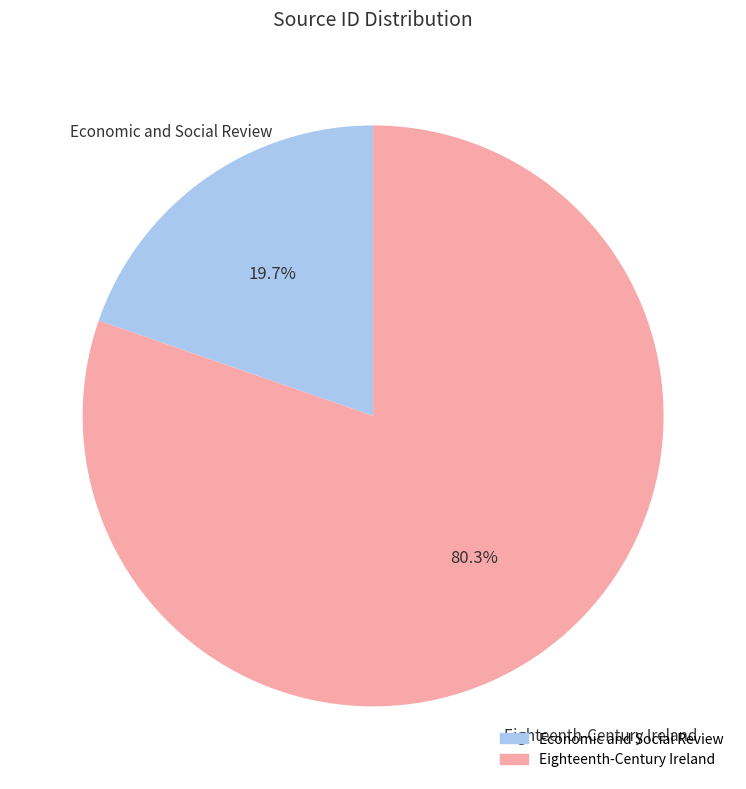

How many segments does this pie chart have?

2